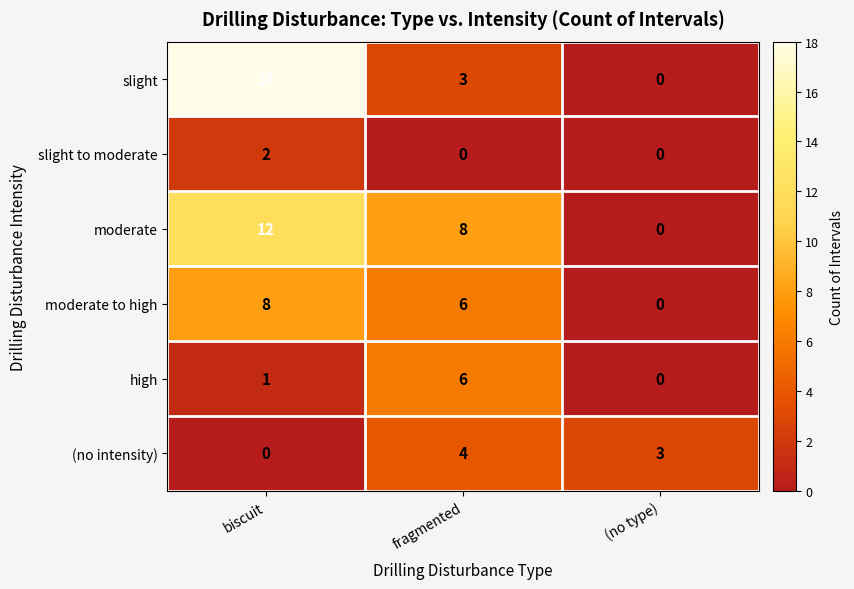

What is the spread (max minus min) of values at biscuit?

18